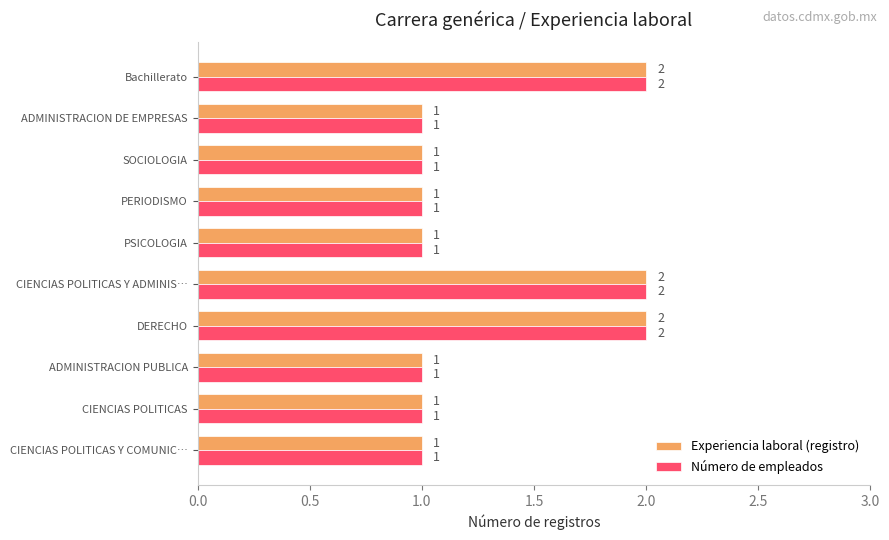

How many Experiencia laboral (registro) values are between 1 and 2?

10